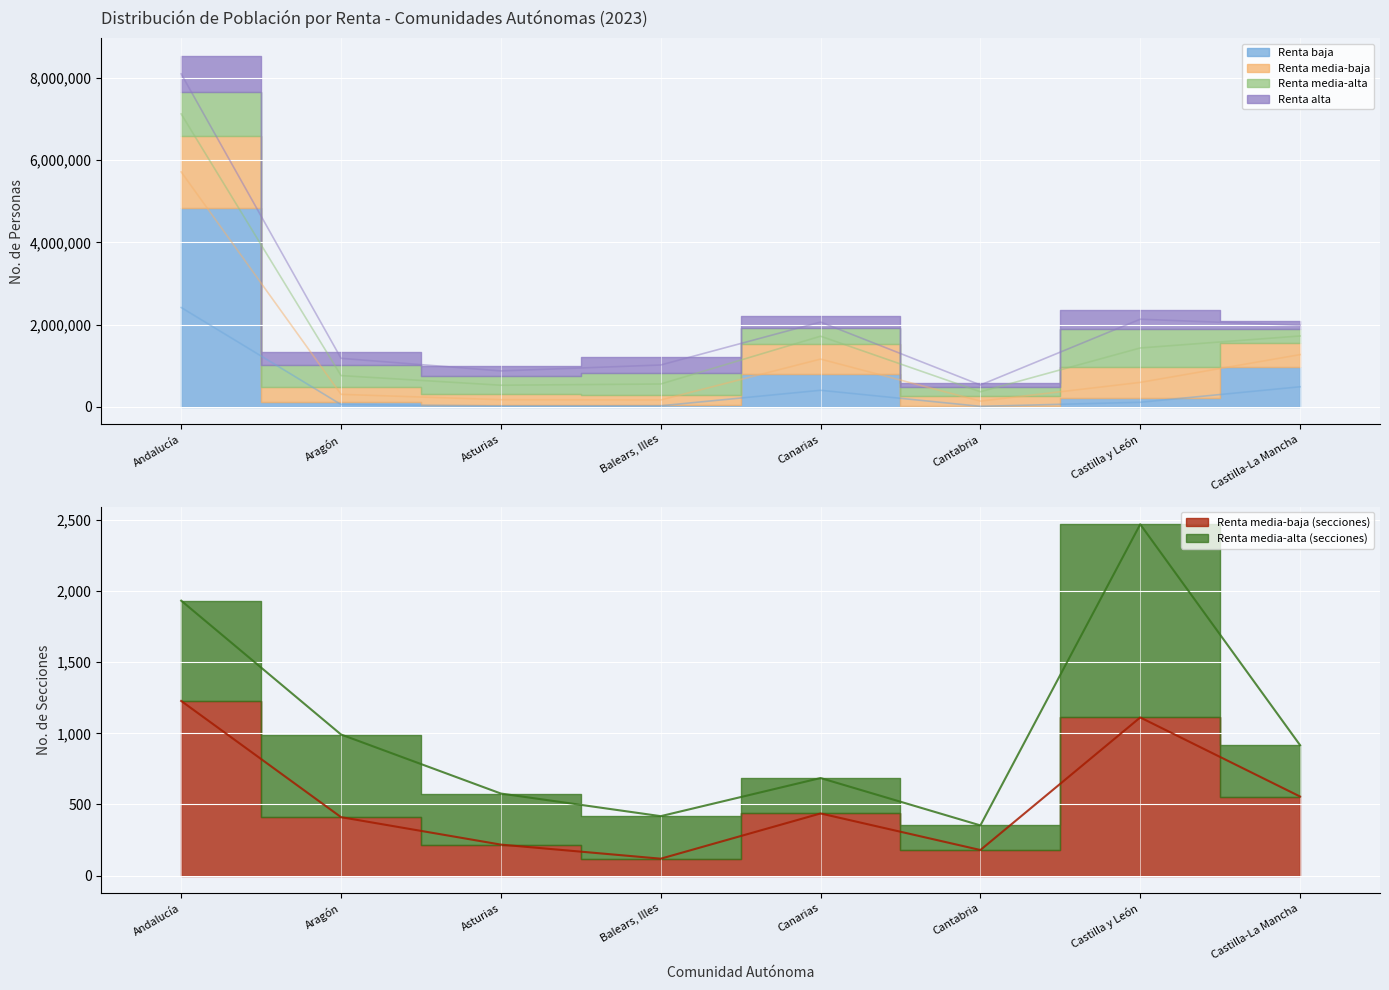

Does the chart display data point markers on the line(s)?

No